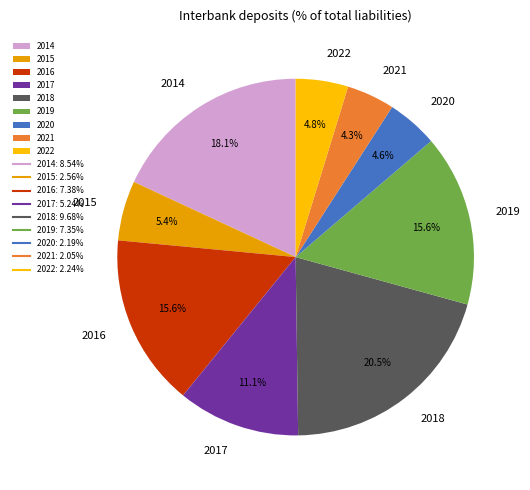

What percentage is the 2014 slice, to the nearest percent?

18%